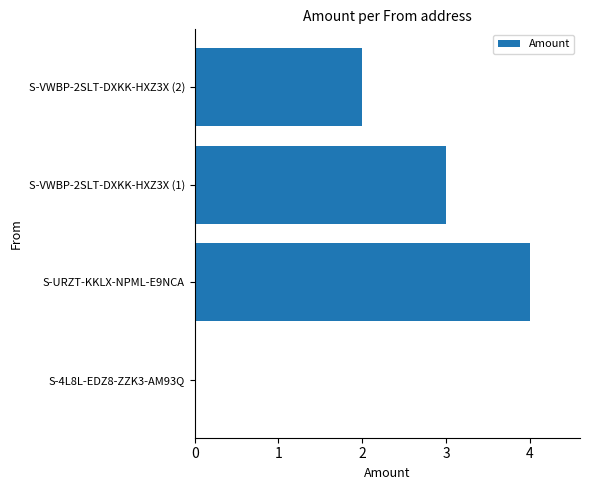

True or false: the data shows 2 at S-4L8L-EDZ8-ZZK3-AM93Q.

False